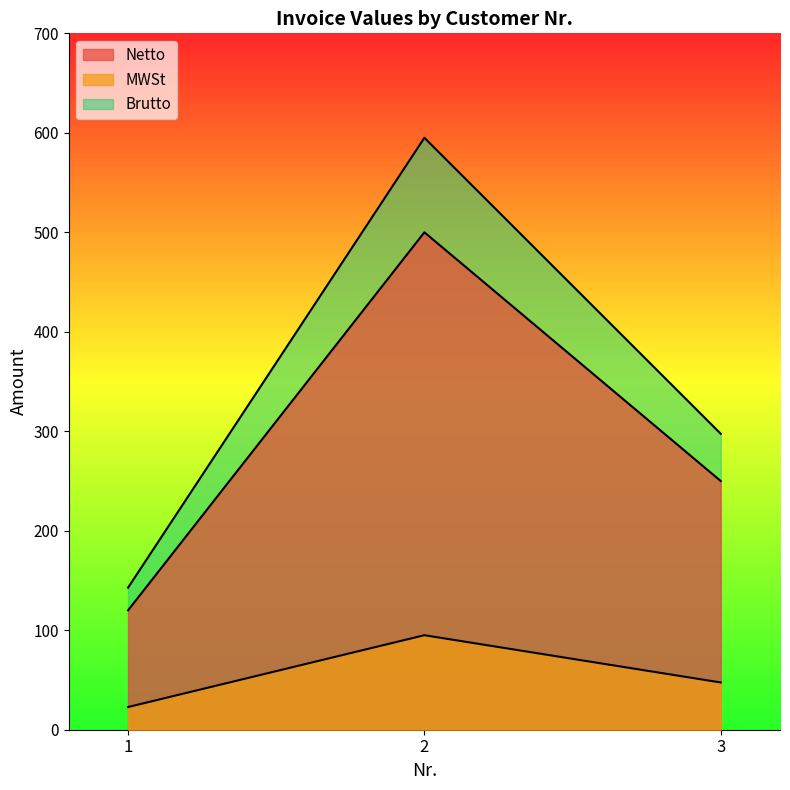

List the series in order of their peak value, lowest first.

MWSt, Netto, Brutto